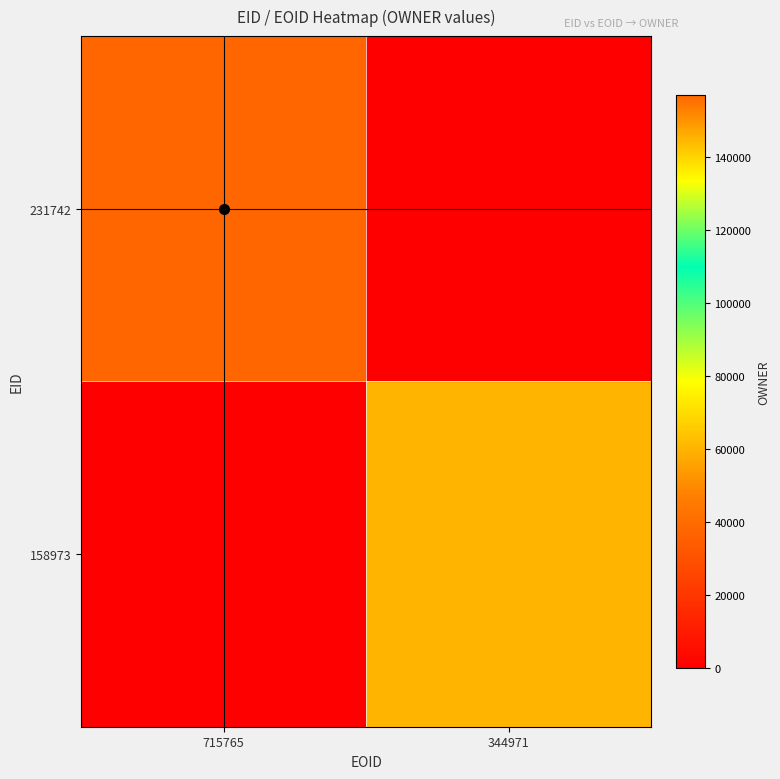

What is the spread (max minus min) of values at 344971?

60338